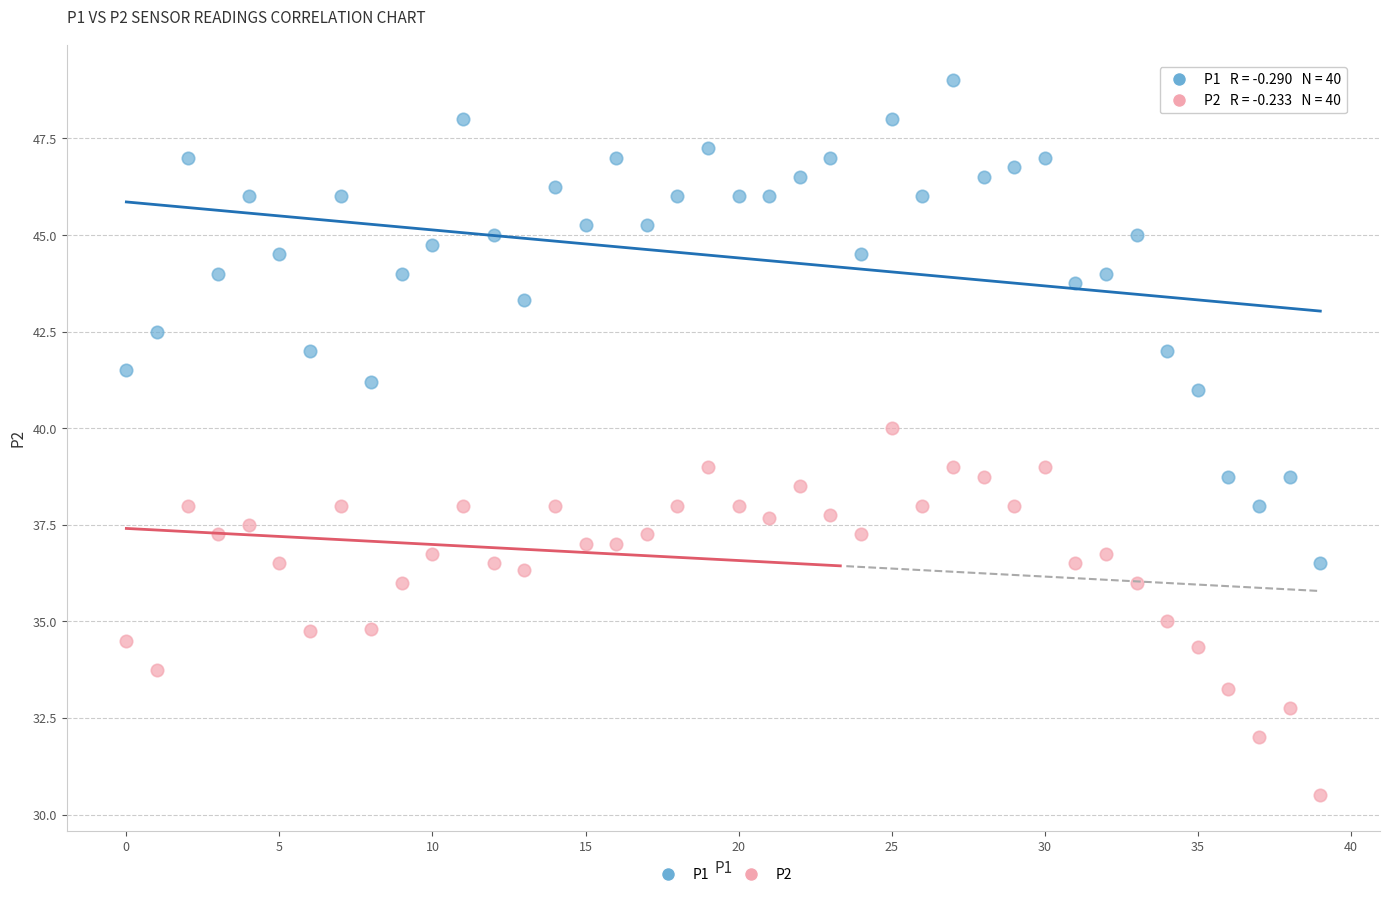

Which series reaches the minimum Y coordinate?

P2